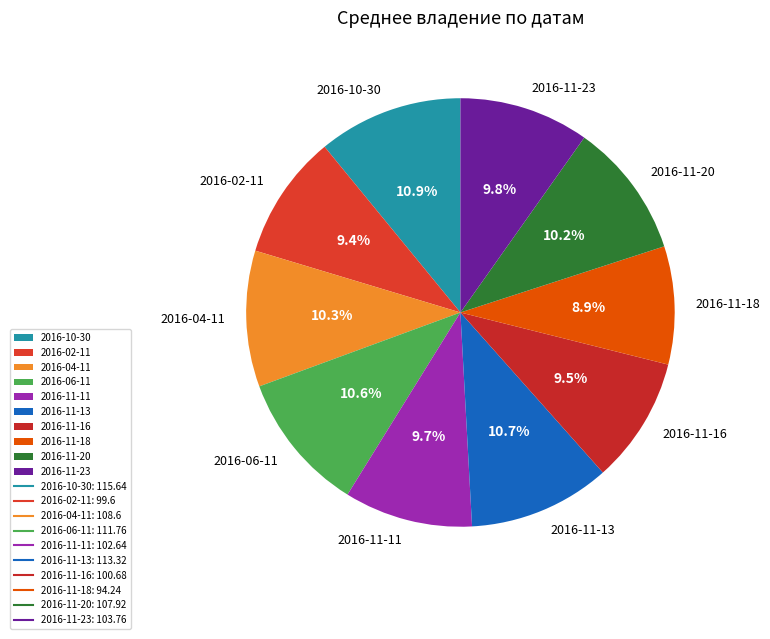

What portion of the pie excludes 2016-11-18?

91.1%